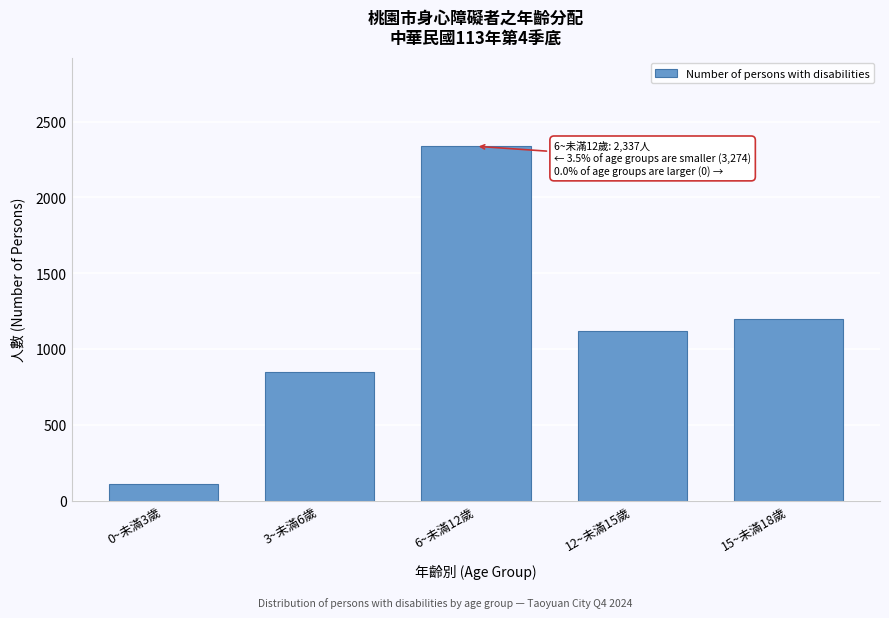

Reading left to right, what are all the values shown in this chart?

0~未滿3歲=109	3~未滿6歲=847	6~未滿12歲=2337	12~未滿15歲=1121	15~未滿18歲=1197